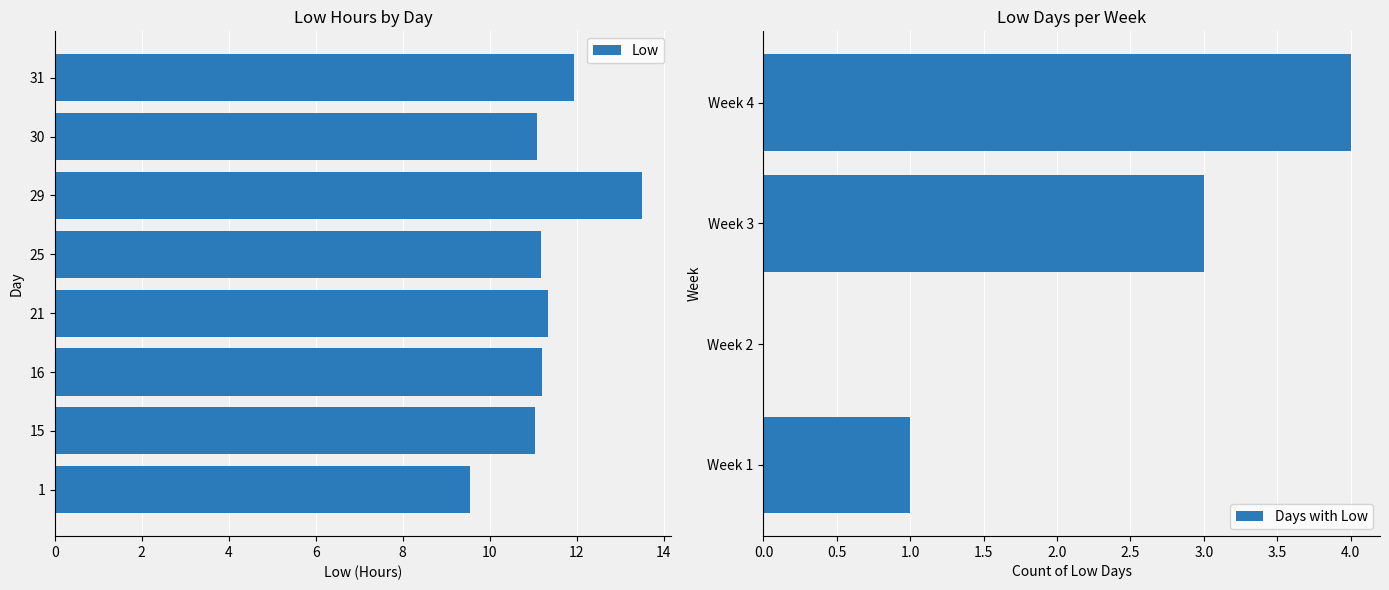

True or false: the data shows 7.7 at 13.

False